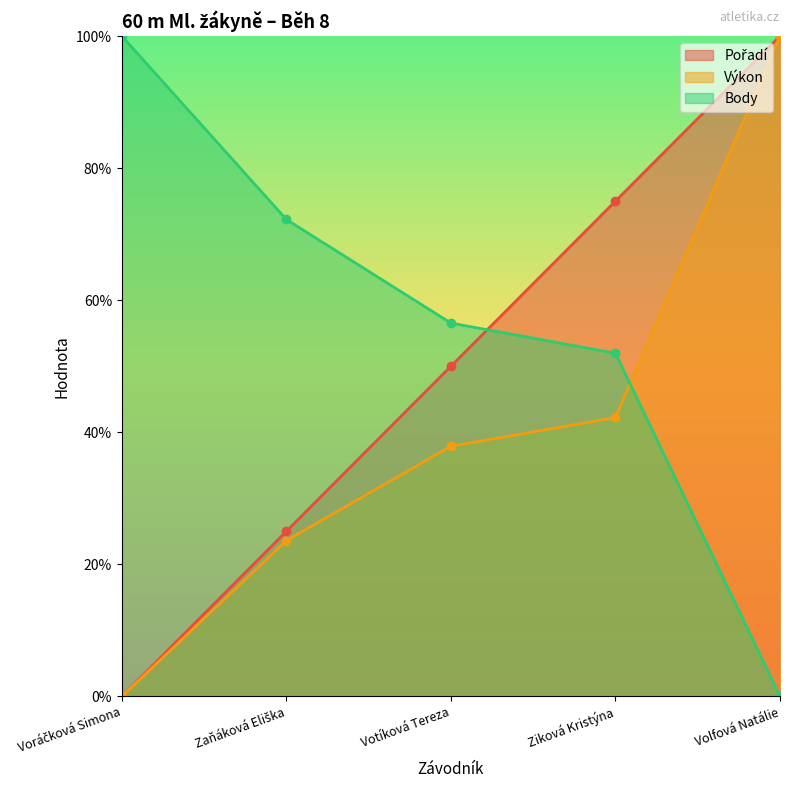

How many categories are shown in the chart?

5